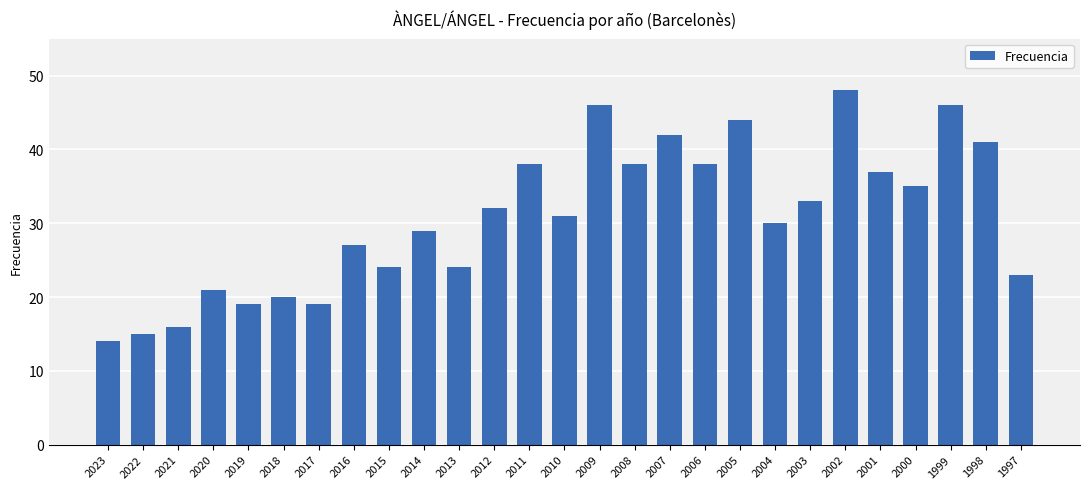

Which has a higher value, 2010 or 2012?

2012